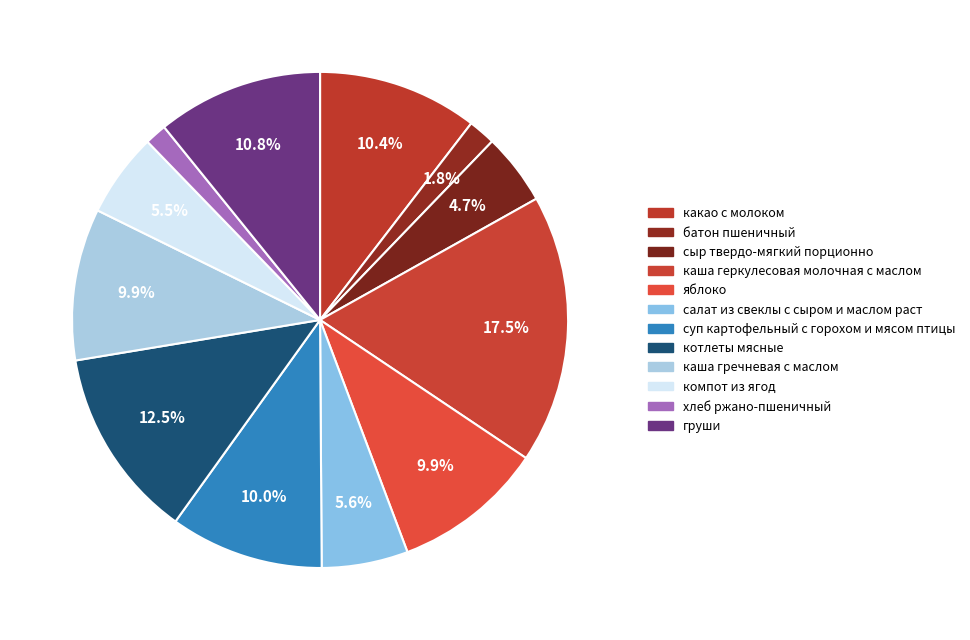

Count the number of slices in the pie.

12